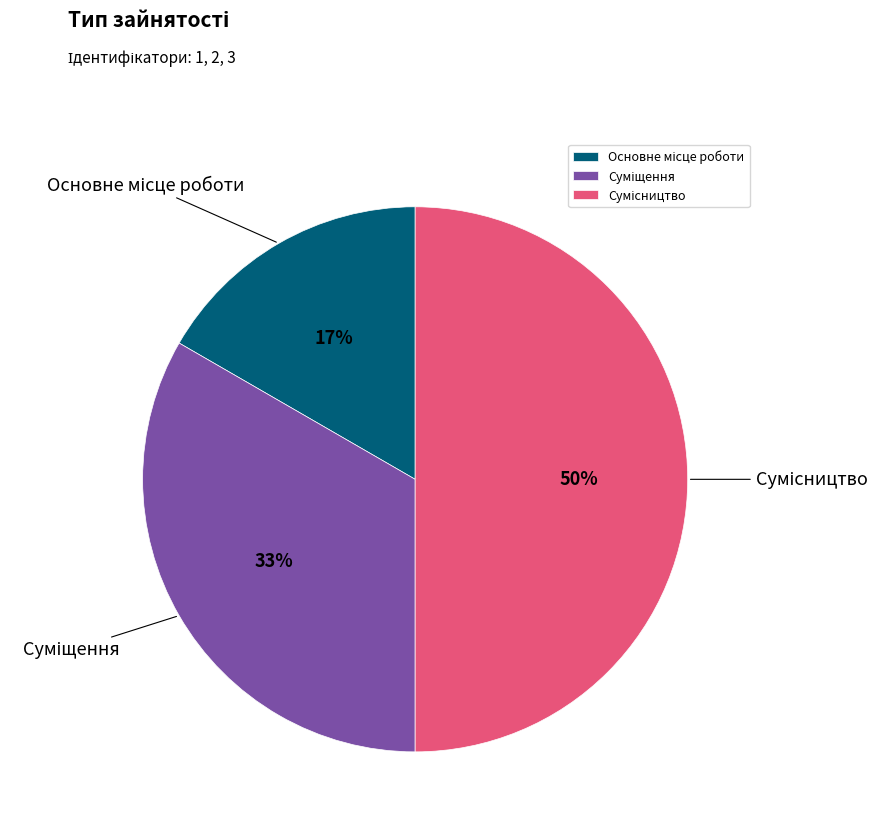

To the nearest percent, what is the difference between the largest and smallest slice percentages?

33%